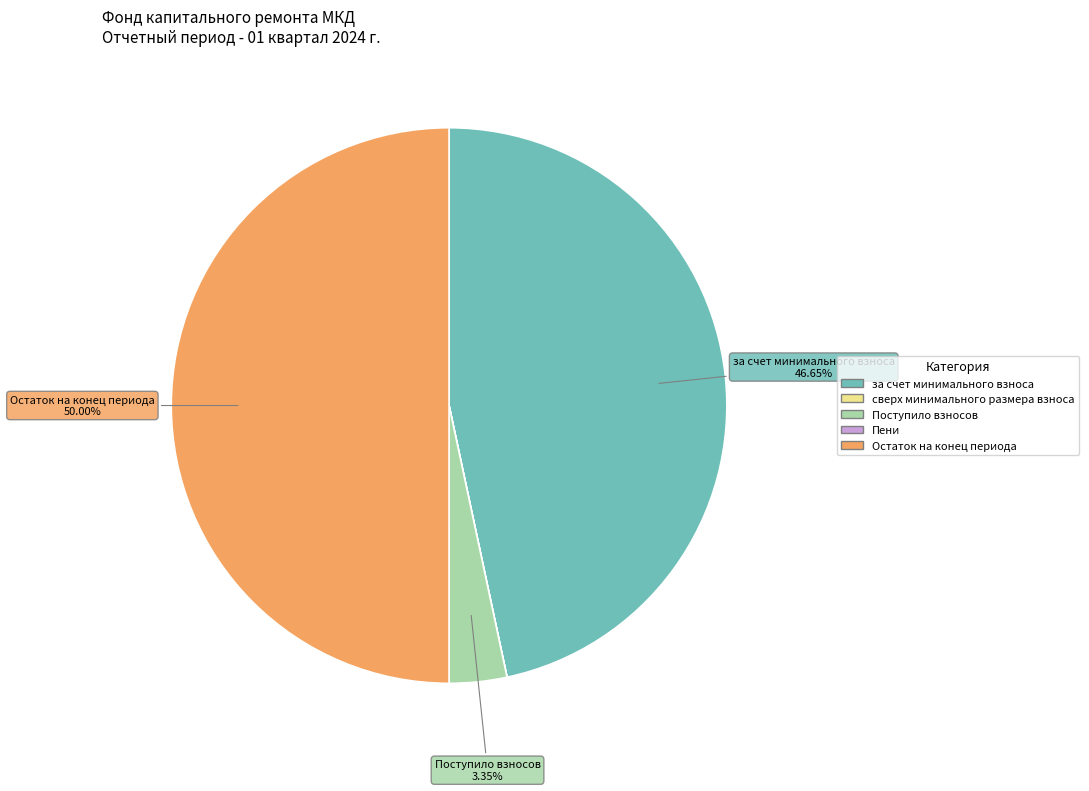

Between Остаток на конец периода and Поступило взносов, which is larger?

Остаток на конец периода